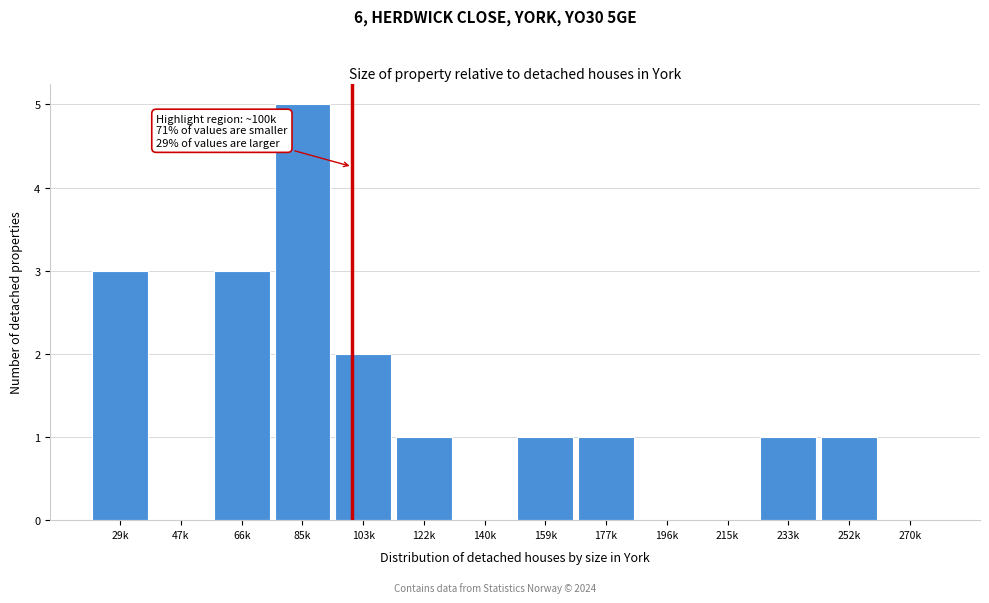

Reading left to right, what are all the values shown in this chart?

29k=3	47k=0	66k=3	85k=5	103k=2	122k=1	140k=0	159k=1	177k=1	196k=0	215k=0	233k=1	252k=1	270k=0